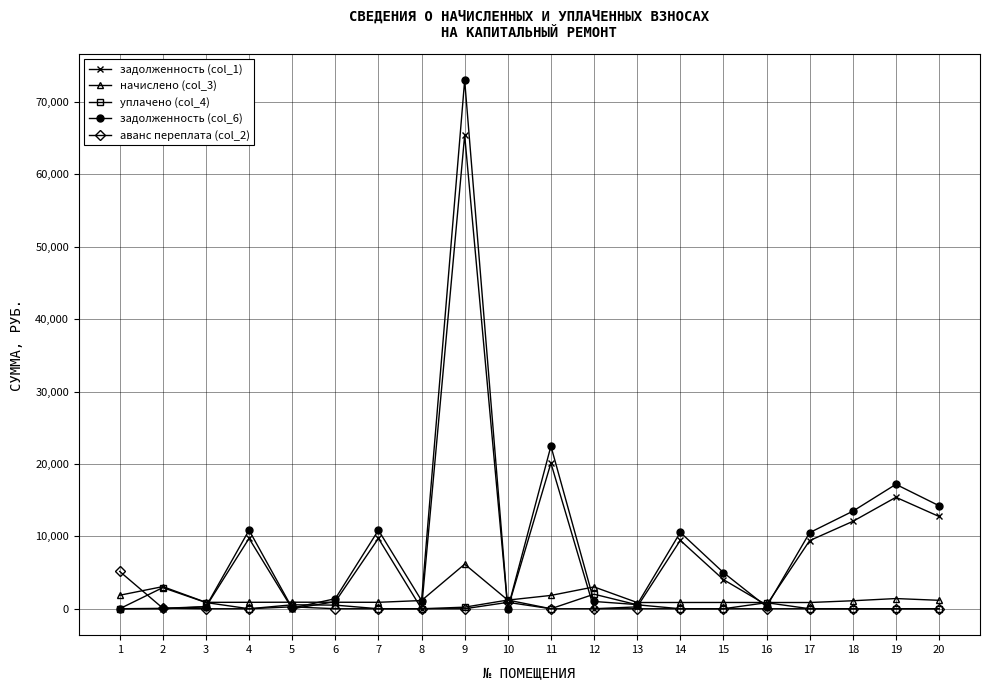

Which series has the largest total across all categories?

задолженность (col_6)